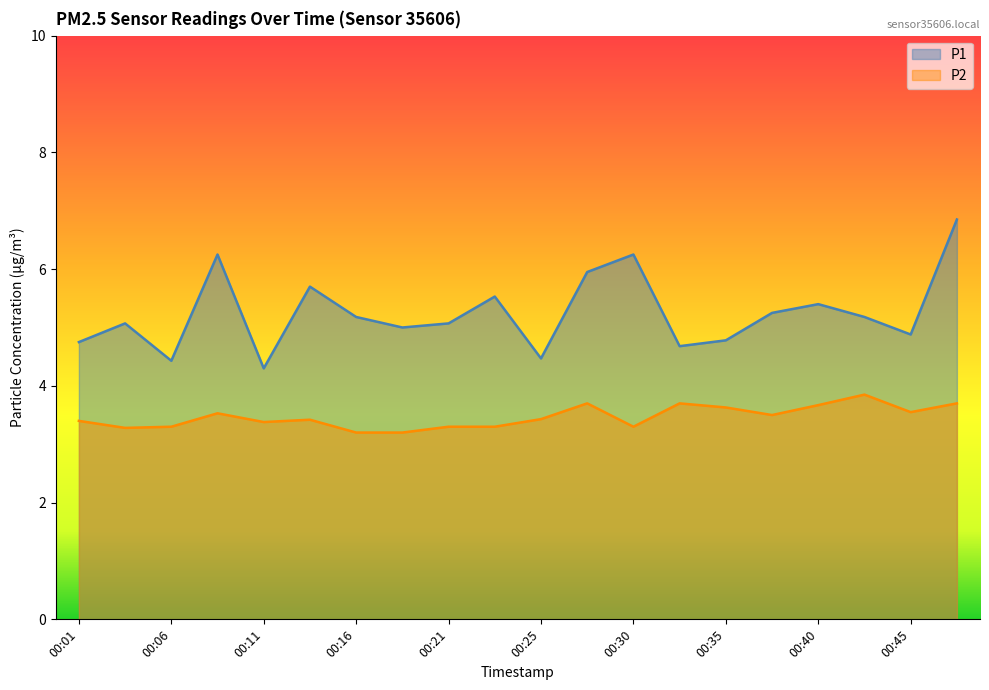

What is the sum of all P1 values?

105.0